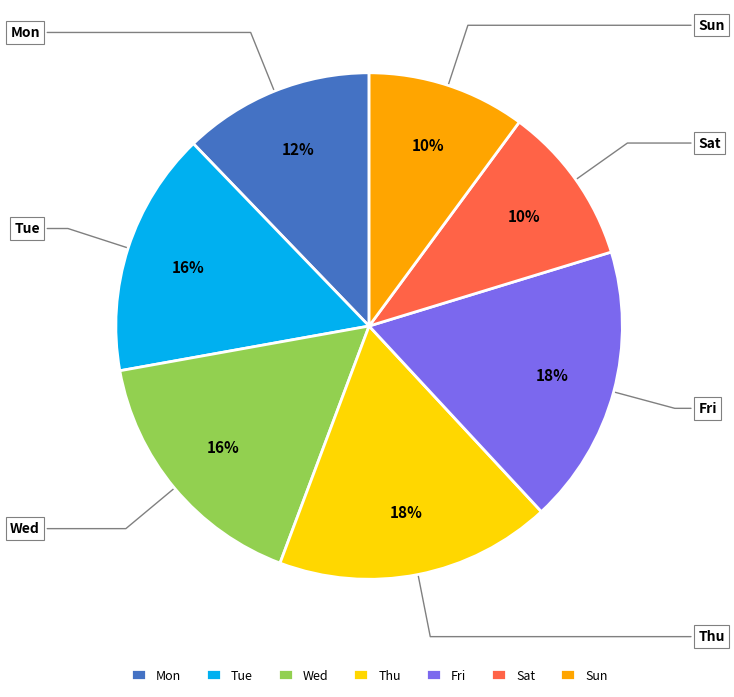

Do Tue and Fri together represent more than half of the pie?

No